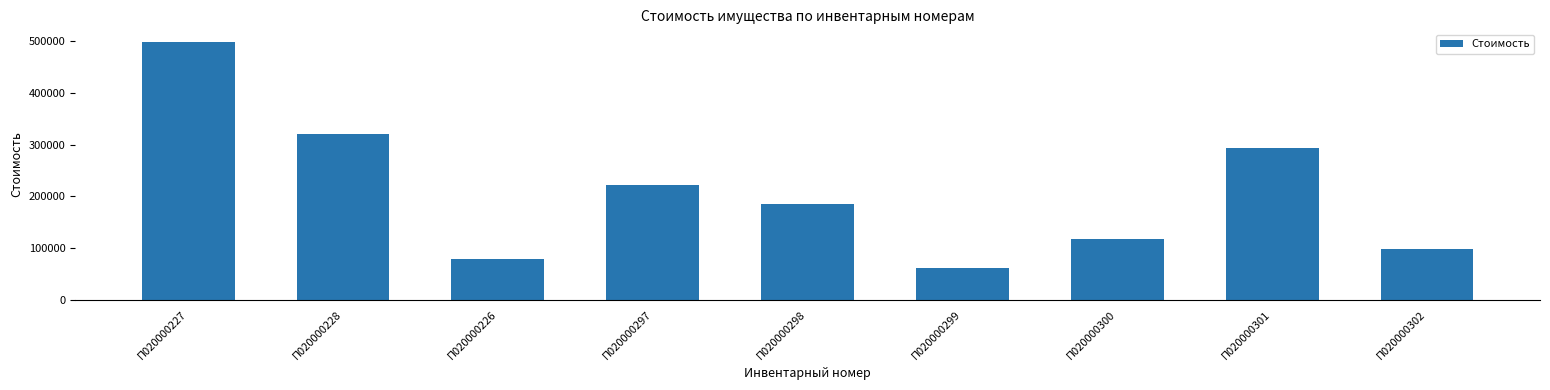

The value at П020000301 is 470438.8. True or false?

False